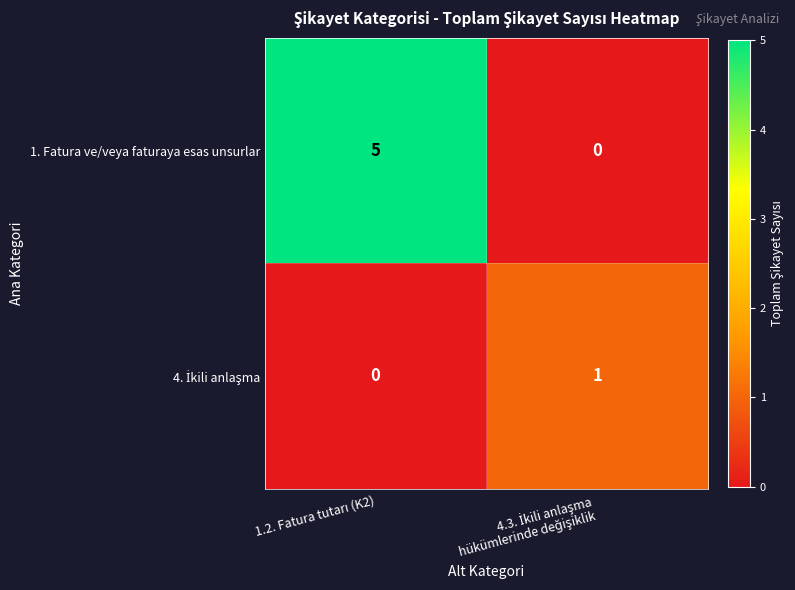

What is the difference between the maximum and minimum values in the 1. Fatura ve/veya faturaya esas unsurlar series?

5